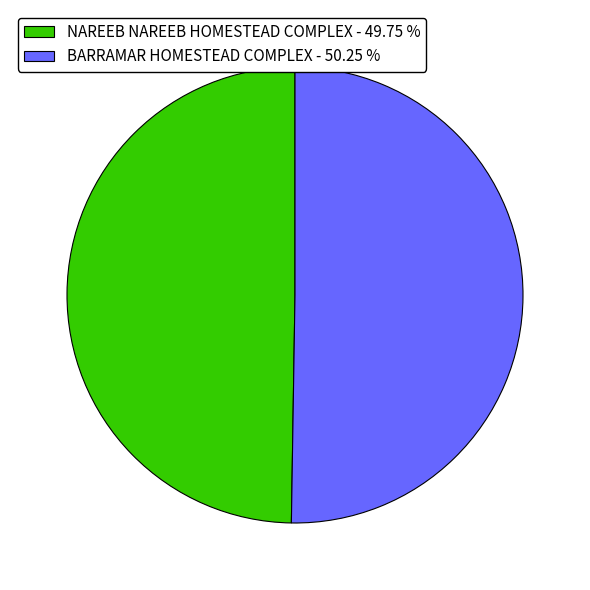

Is there a majority slice in this chart?

Yes